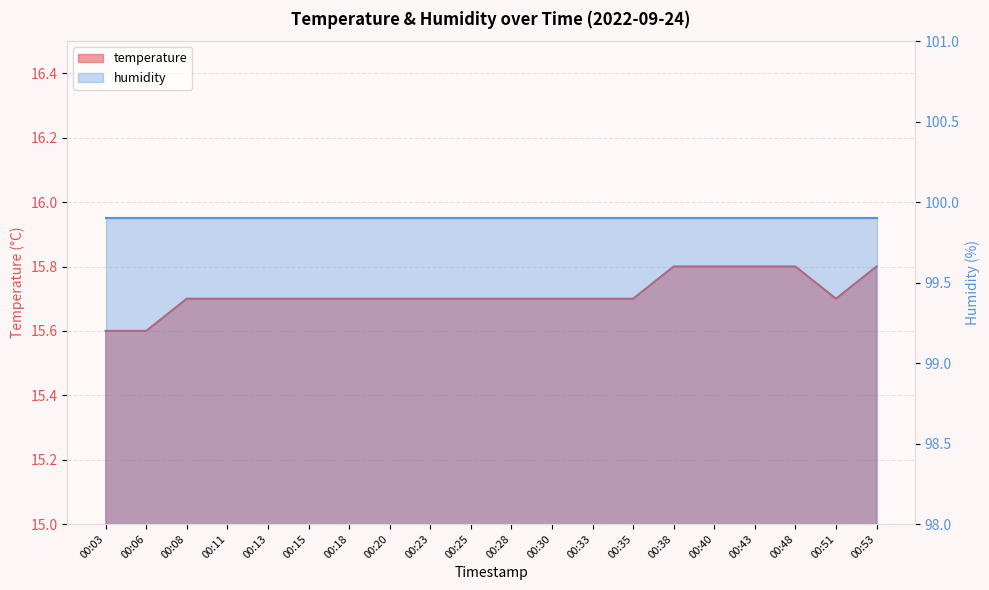

Reading right to left, transcribe all the data shown in this chart.

00:53=15.8	00:51=15.7	00:48=15.8	00:43=15.8	00:40=15.8	00:38=15.8	00:35=15.7	00:33=15.7	00:30=15.7	00:28=15.7	00:25=15.7	00:23=15.7	00:20=15.7	00:18=15.7	00:15=15.7	00:13=15.7	00:11=15.7	00:08=15.7	00:06=15.6	00:03=15.6